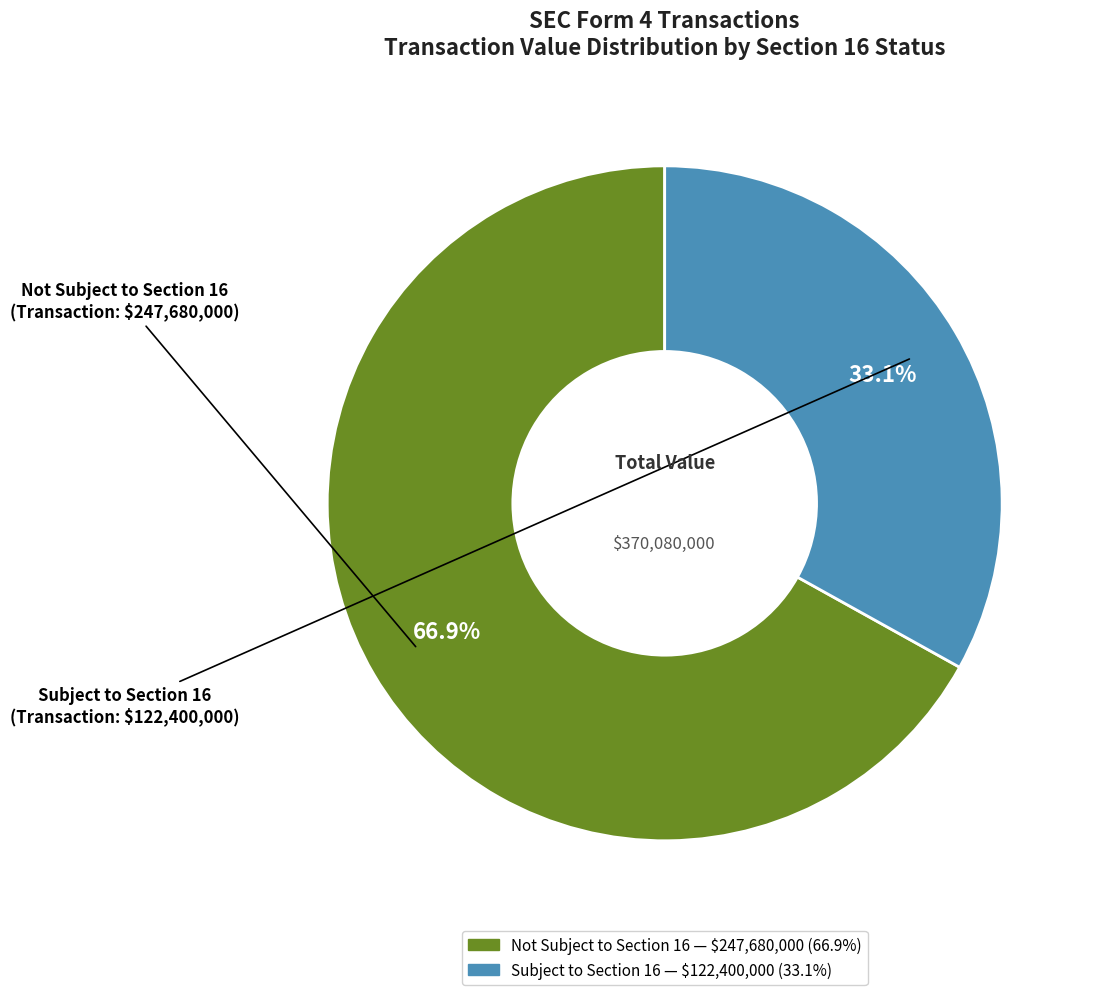

Does any single category account for the majority?

Yes